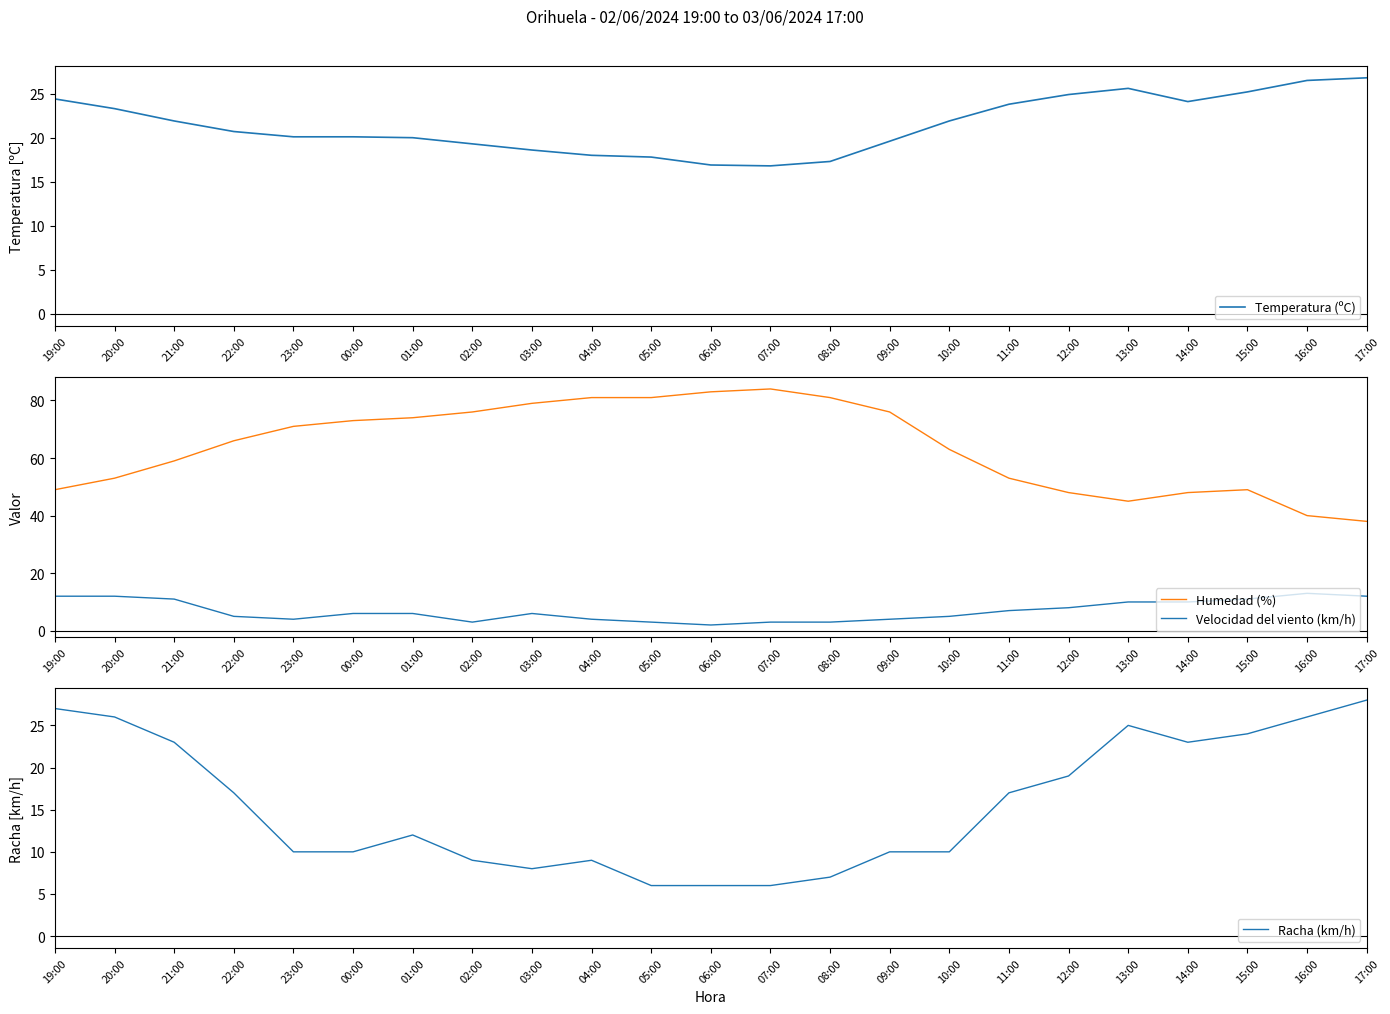

True or false: Humedad (%) and Racha (km/h) cross at least once.

False